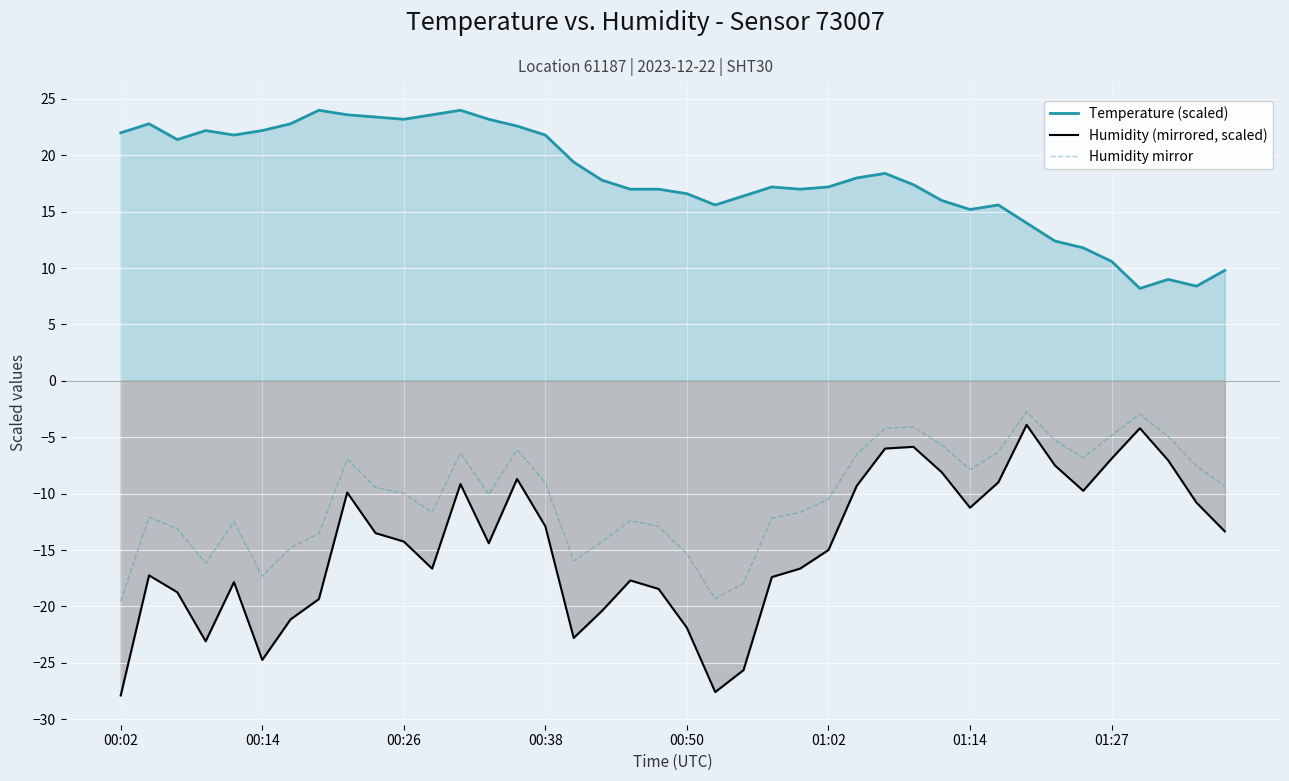

What is the label of the 19th point from the right?

21